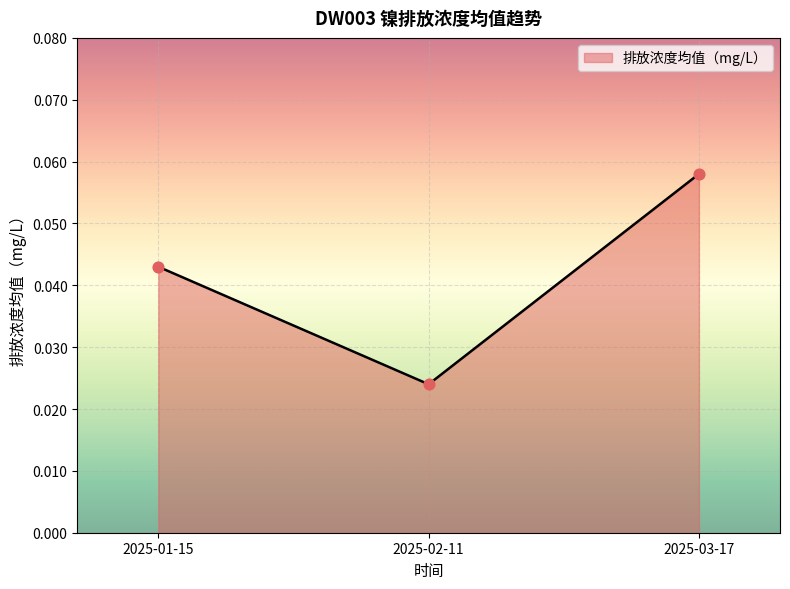

Which has a higher value, 2025-02-11 or 2025-03-17?

2025-03-17